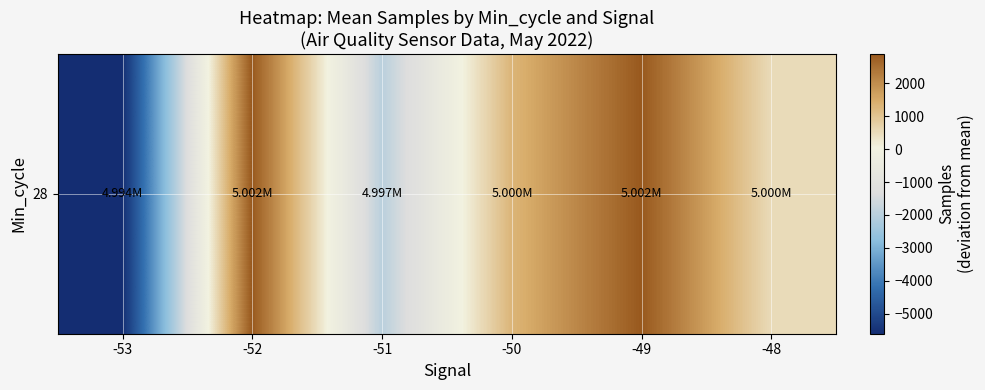

What is the greatest value displayed?

2892.4